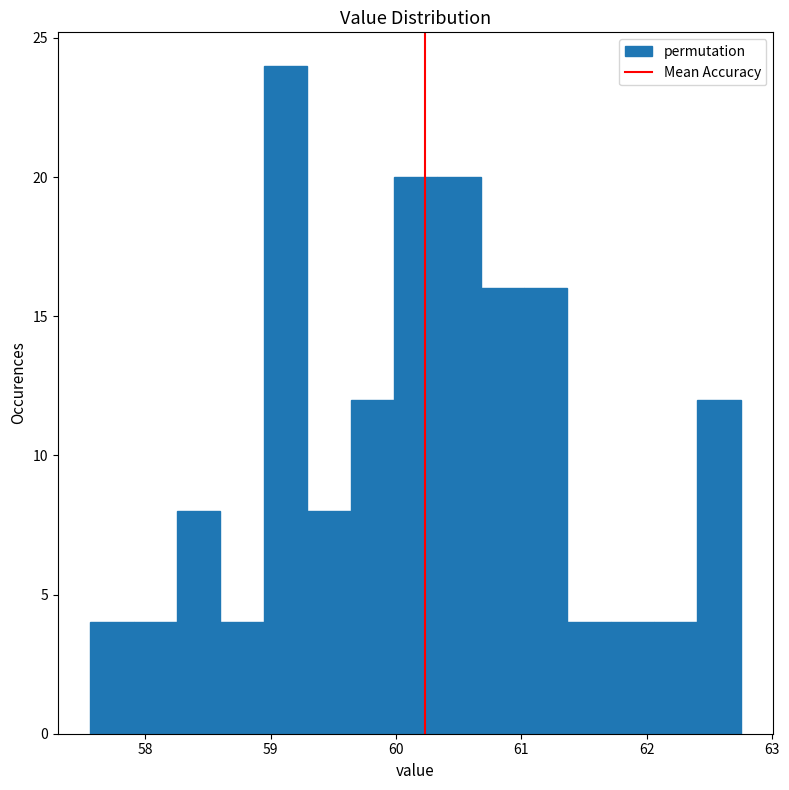

Read against the x-axis, roughly where is the centre of the tallest bar?

59.1